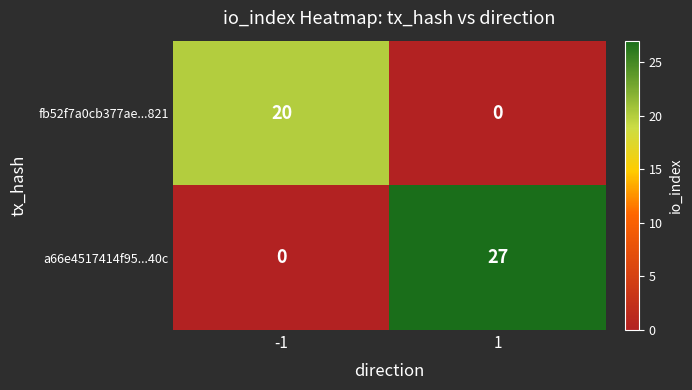

The value of a66e4517414f95...40c at -1 is -8. True or false?

False